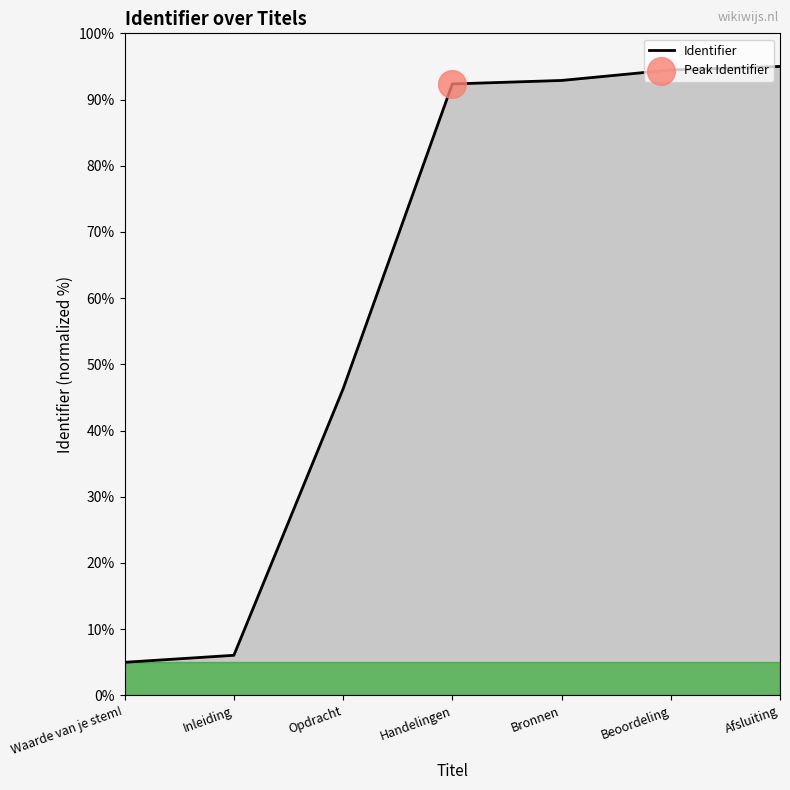

What is the change in value from Waarde van je stem! to Beoordeling?

+89.5